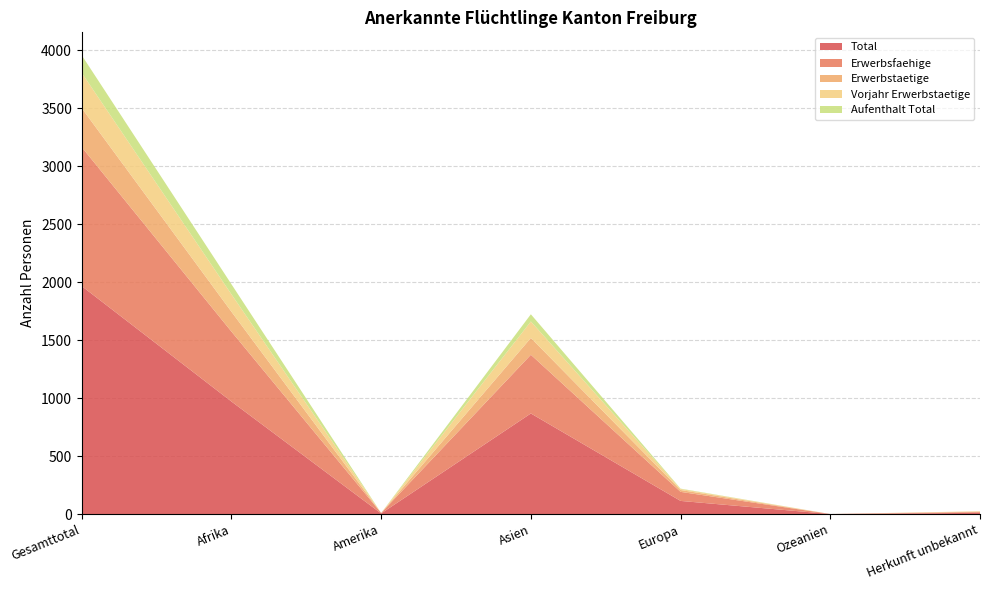

List the labels in order of Aufenthalt Total value, largest first.

Gesamttotal, Afrika, Asien, Europa, Amerika, Ozeanien, Herkunft unbekannt